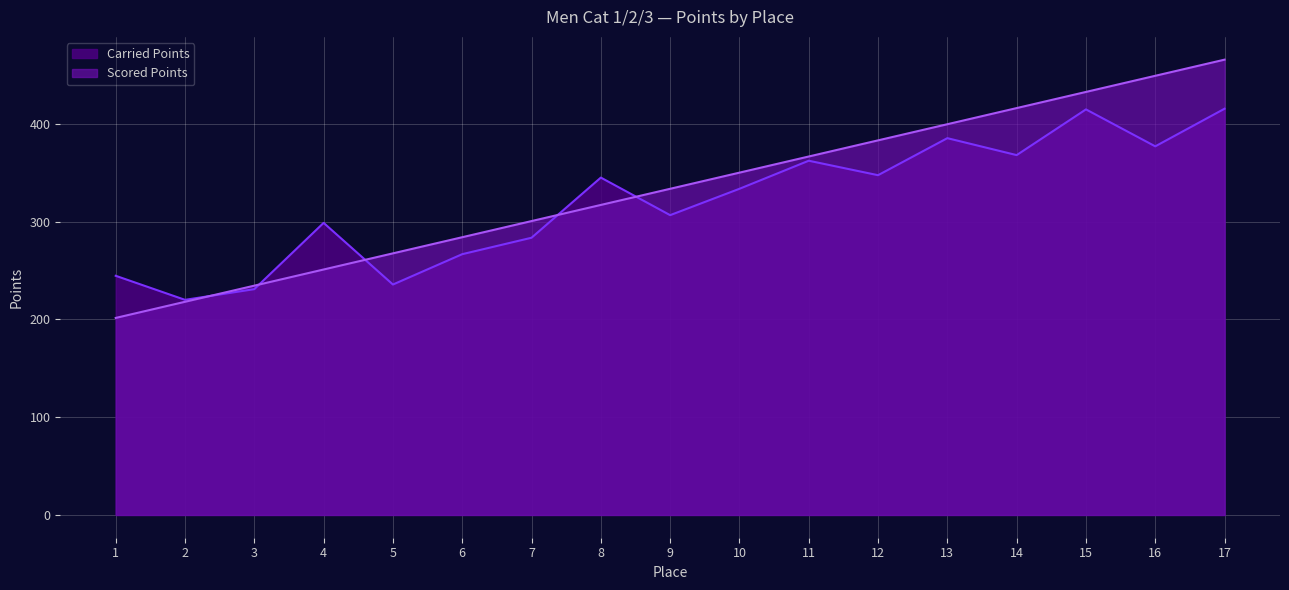

What is the highest value of the Scored Points series?

465.7